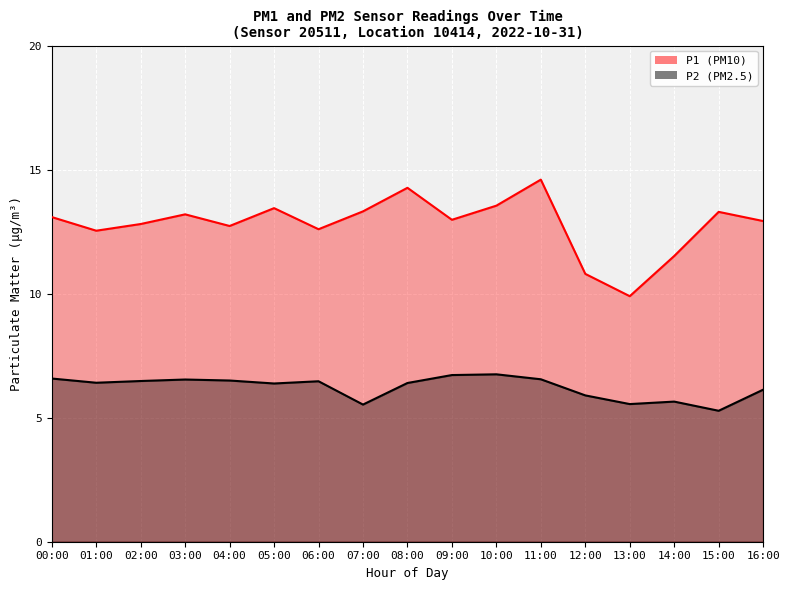

Read the P1 value at 16:00.

12.9